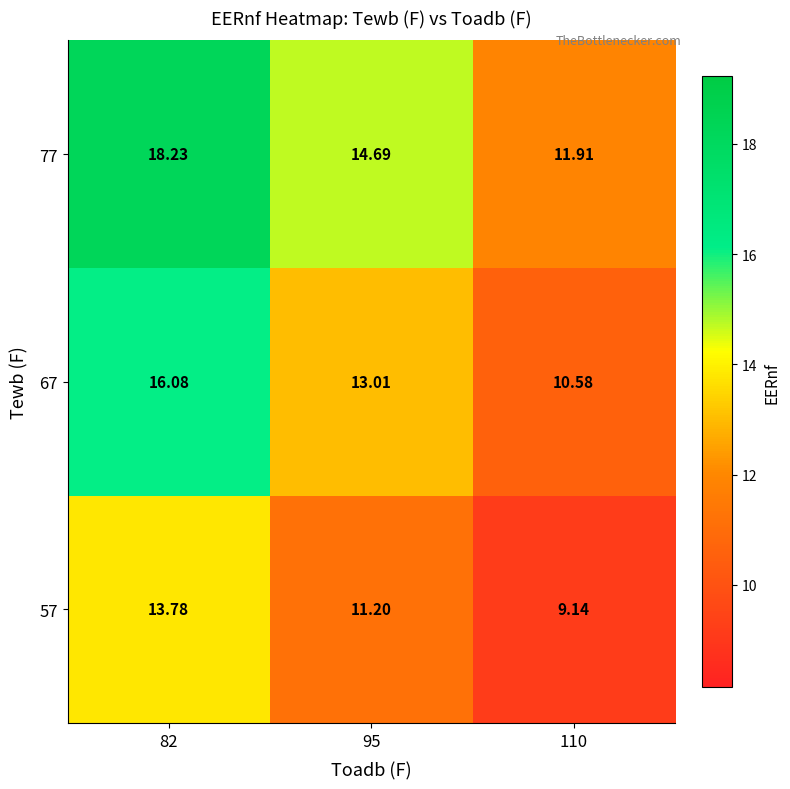

Which label corresponds to the largest value in the chart?

82